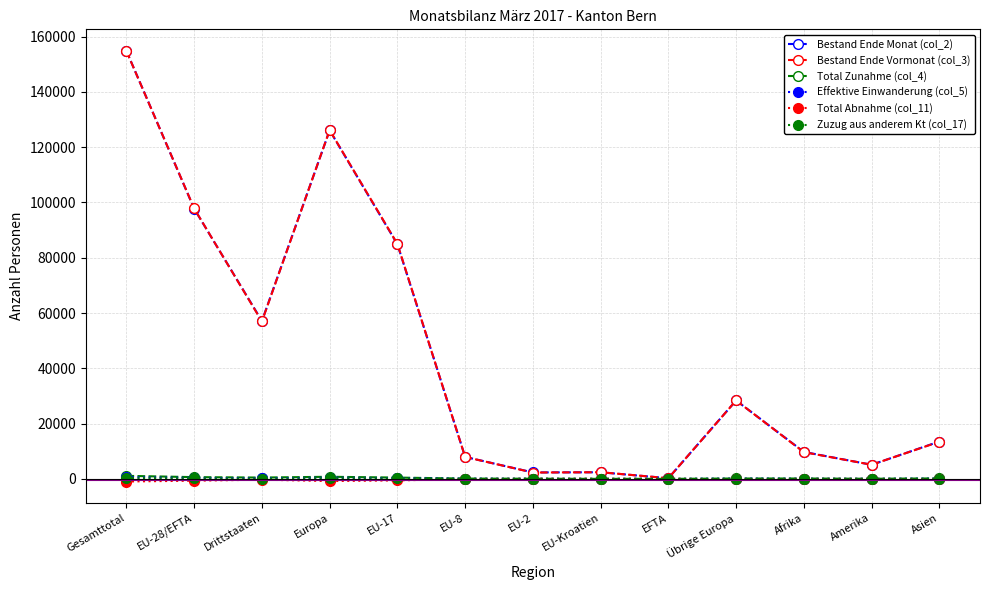

Is the value of Zuzug aus anderem Kt (col_17) at EU-Kroatien greater than the value of Bestand Ende Vormonat (col_3) at Drittstaaten?

No